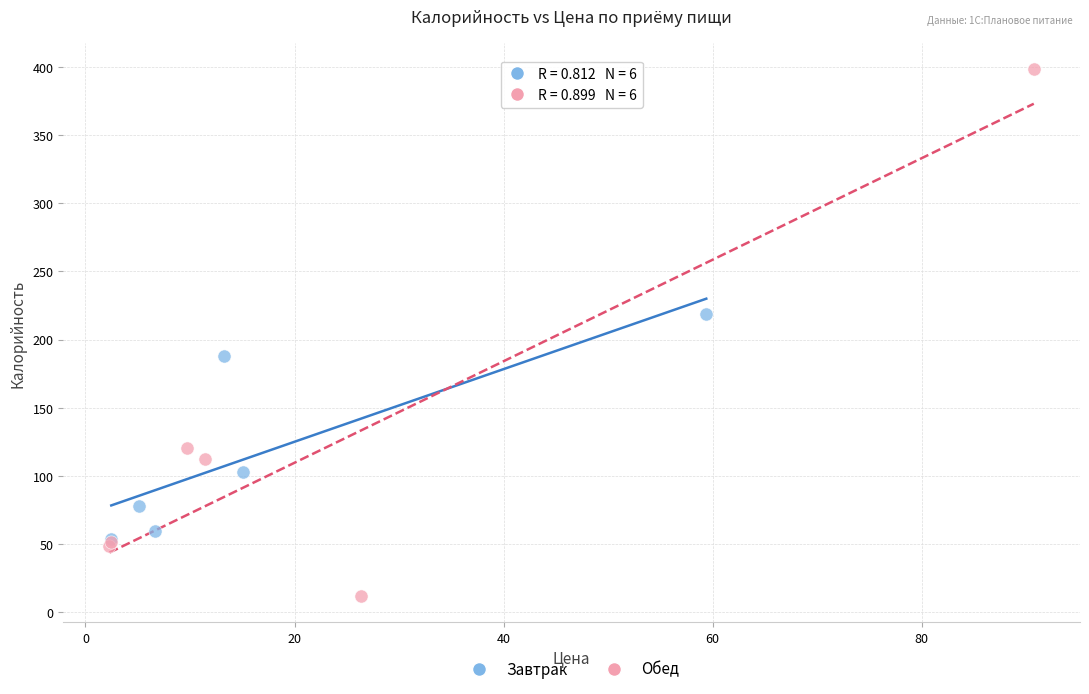

Which series reaches the maximum Y coordinate?

Обед